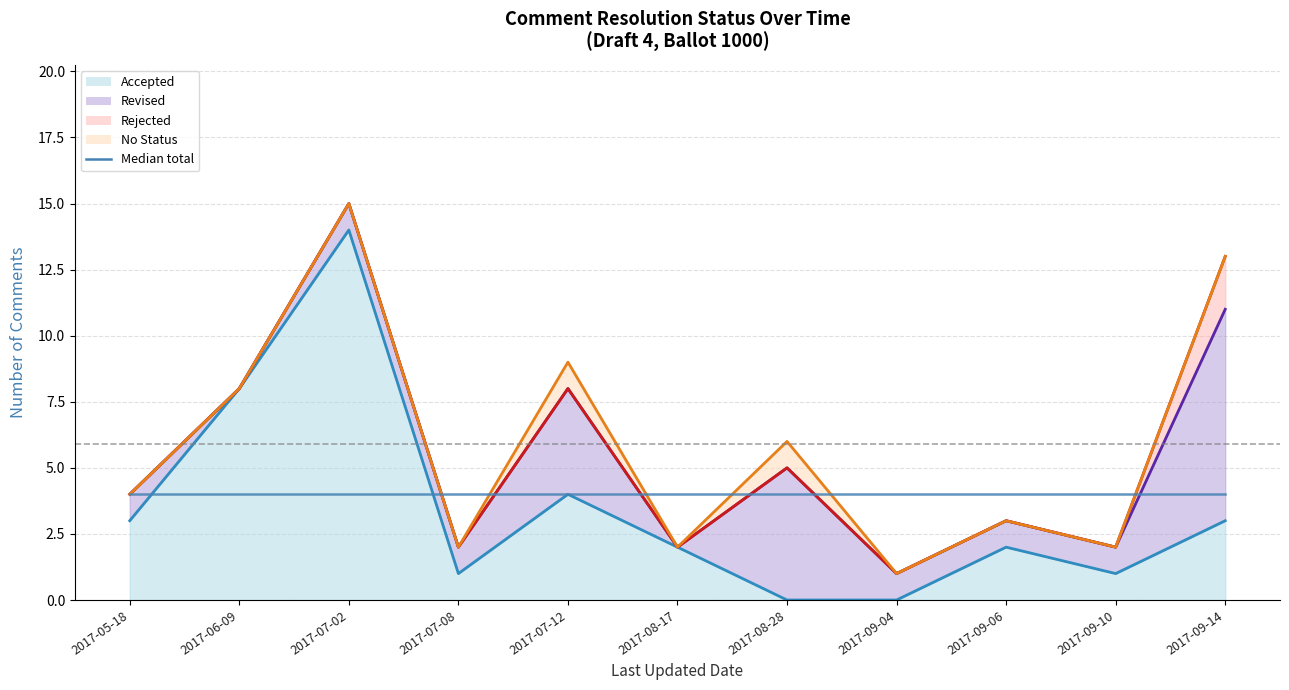

Count the number of data series in this chart.

5